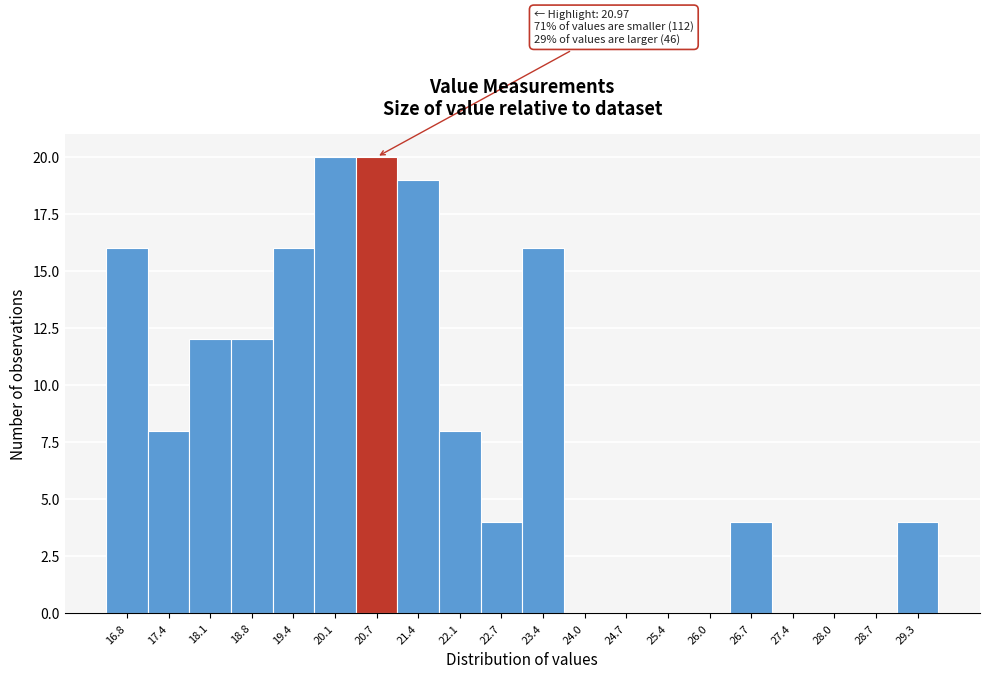

Reading left to right, transcribe all the data shown in this chart.

16.8=16	17.4=8	18.1=12	18.8=12	19.4=16	20.1=20	20.7=20	21.4=19	22.1=8	22.7=4	23.4=16	24.0=0	24.7=0	25.4=0	26.0=0	26.7=4	27.4=0	28.0=0	28.7=0	29.3=4